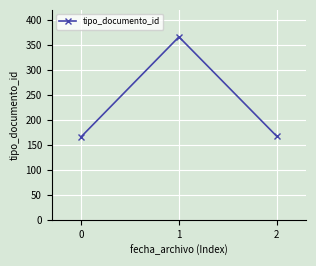

True or false: the data shows 227 at 2.

False